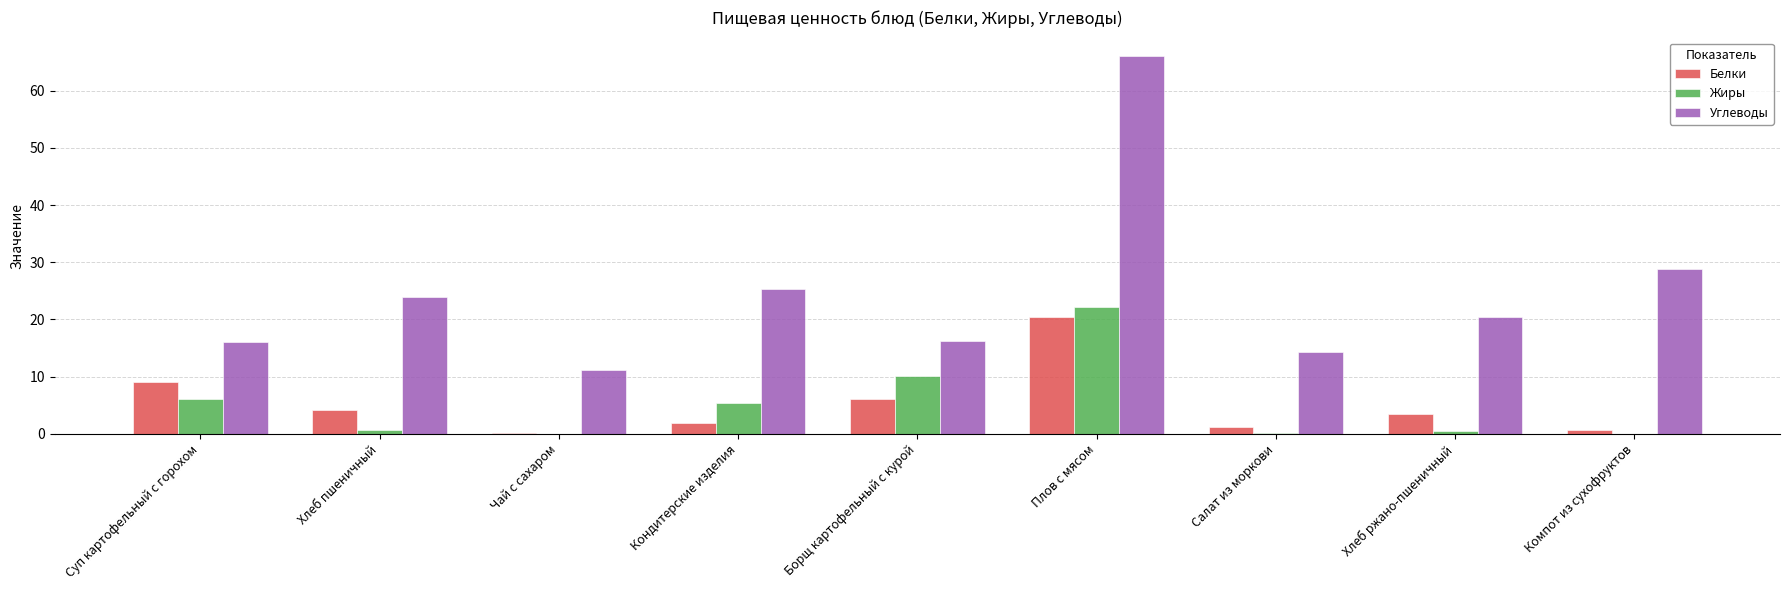

Is it true that Углеводы equals 5.5 at Кондитерские изделия?

False